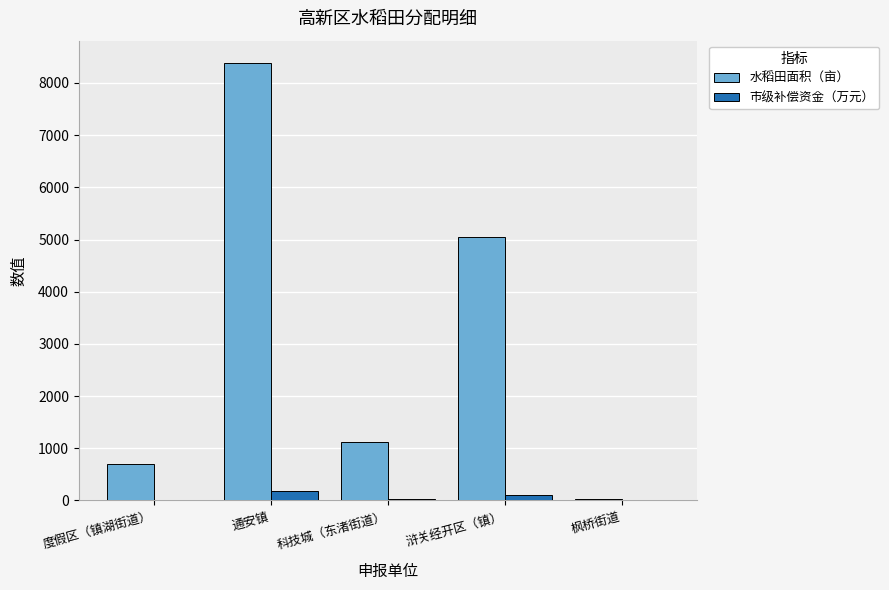

What is the maximum value shown in the chart?

8390.0